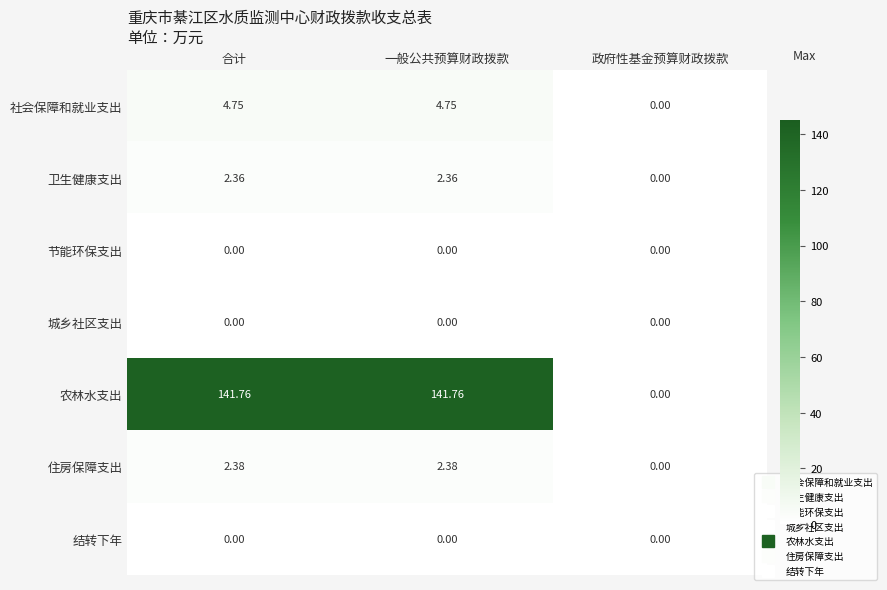

At which label is 农林水支出 closest to 70?

政府性基金预算财政拨款